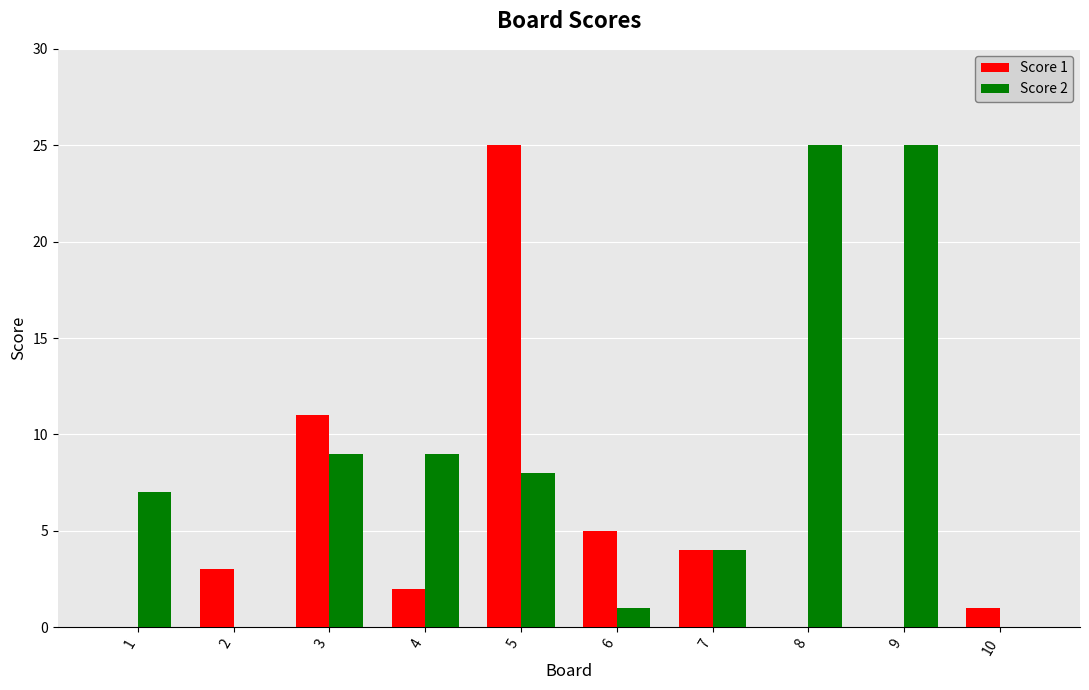

Which series changed the most between 1 and 2?

Score 2